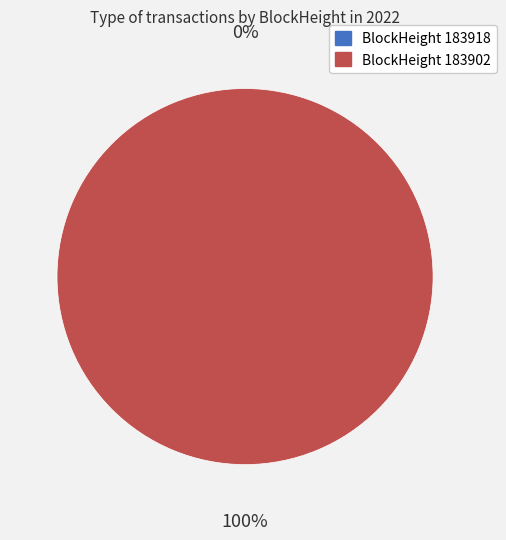

Rank the categories by value from highest to lowest.

183902, 183918